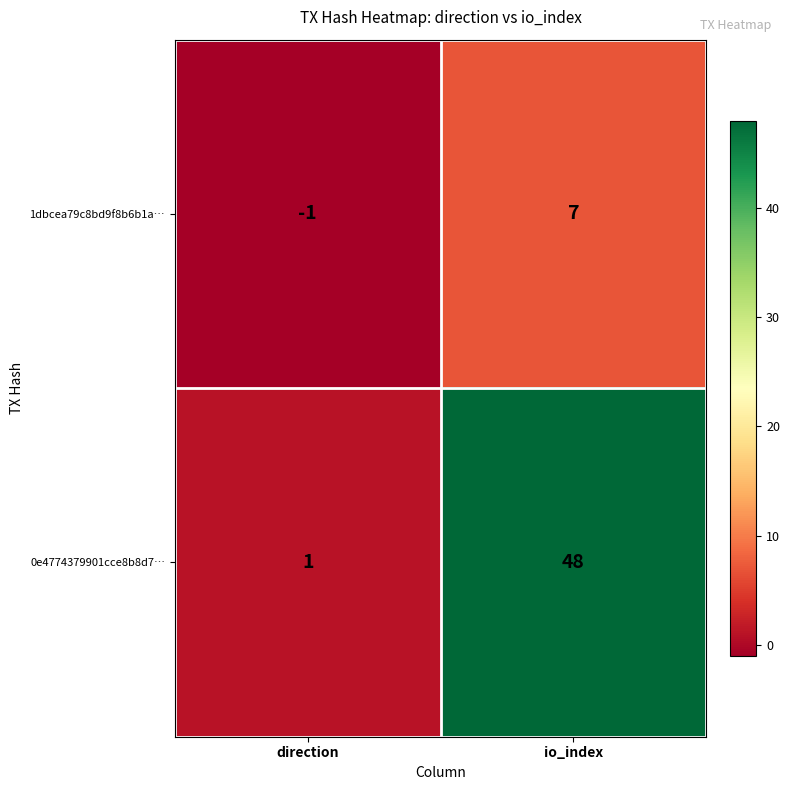

List the series in order of their overall mean, highest first.

0e4774379901cce8b8d7…, 1dbcea79c8bd9f8b6b1a…